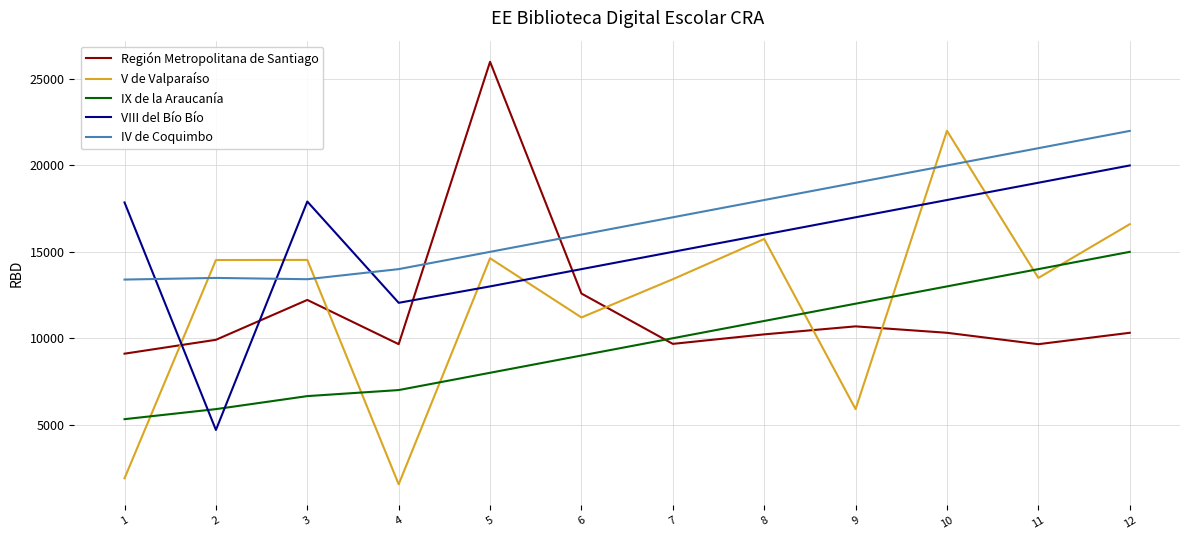

At which category does the chart reach its peak across all series?

5